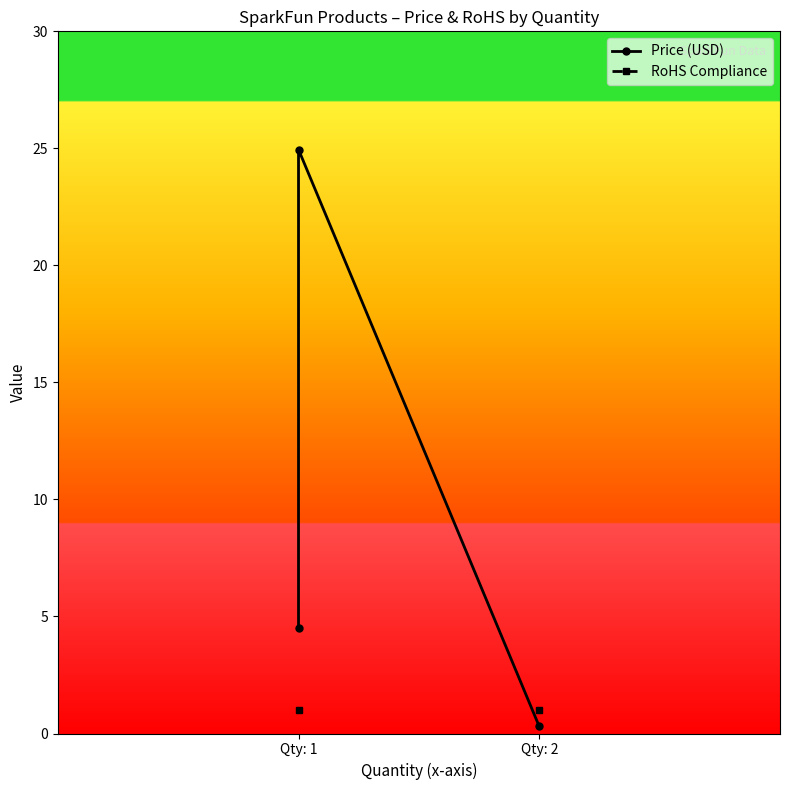

What are all the series names shown in the legend?

Price (USD), RoHS Compliance